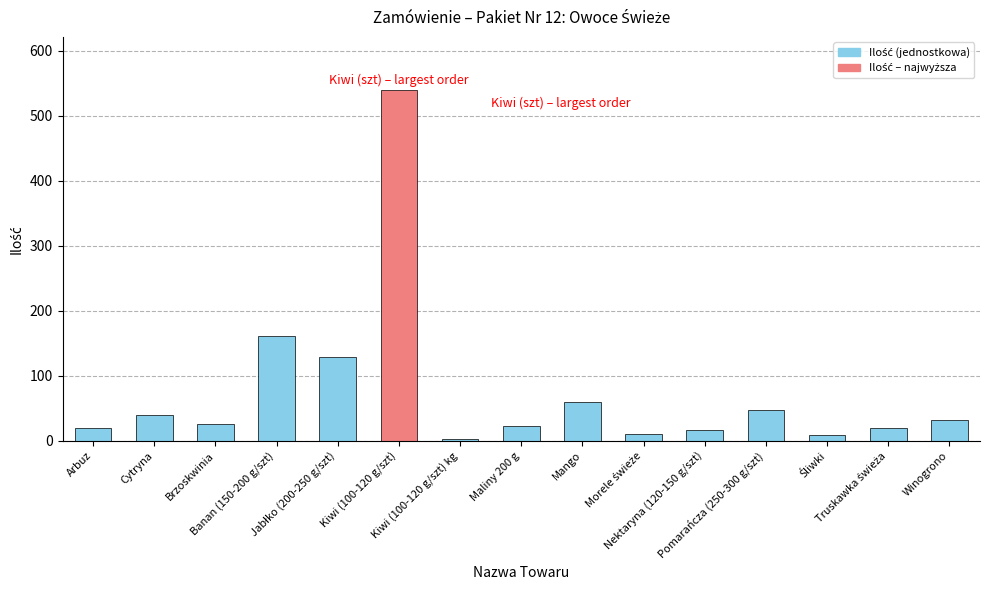

How many data points does each series have?

15